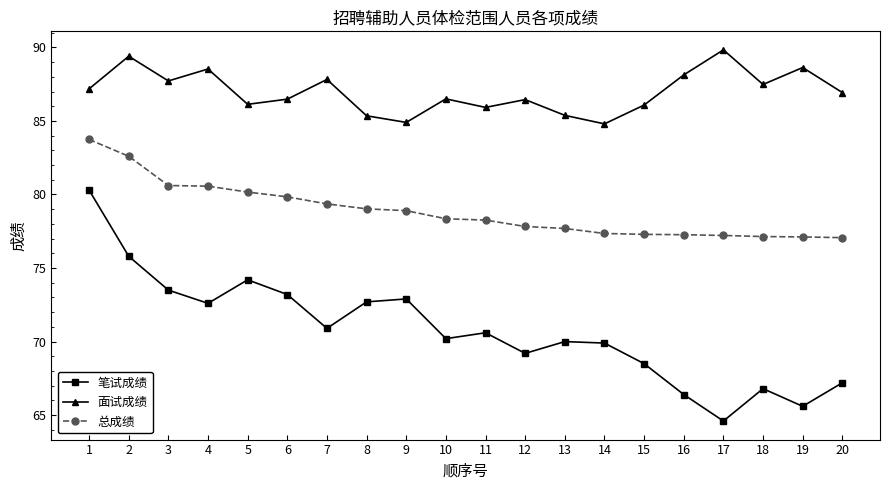

At which category does 面试成绩 reach its first local valley?

3